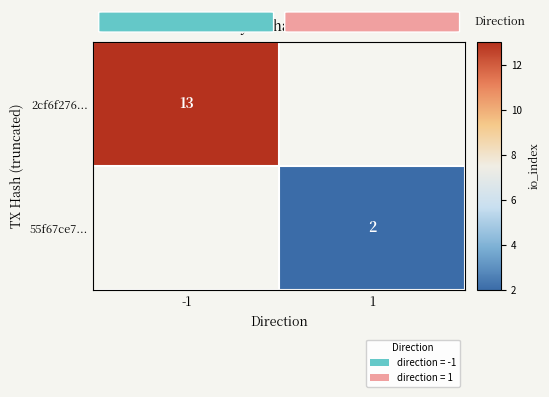

What is the minimum value shown in the chart?

2.0